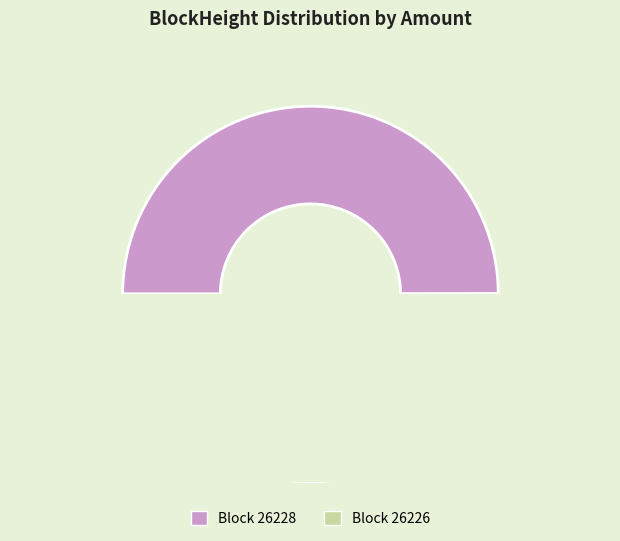

How many segments does this pie chart have?

2